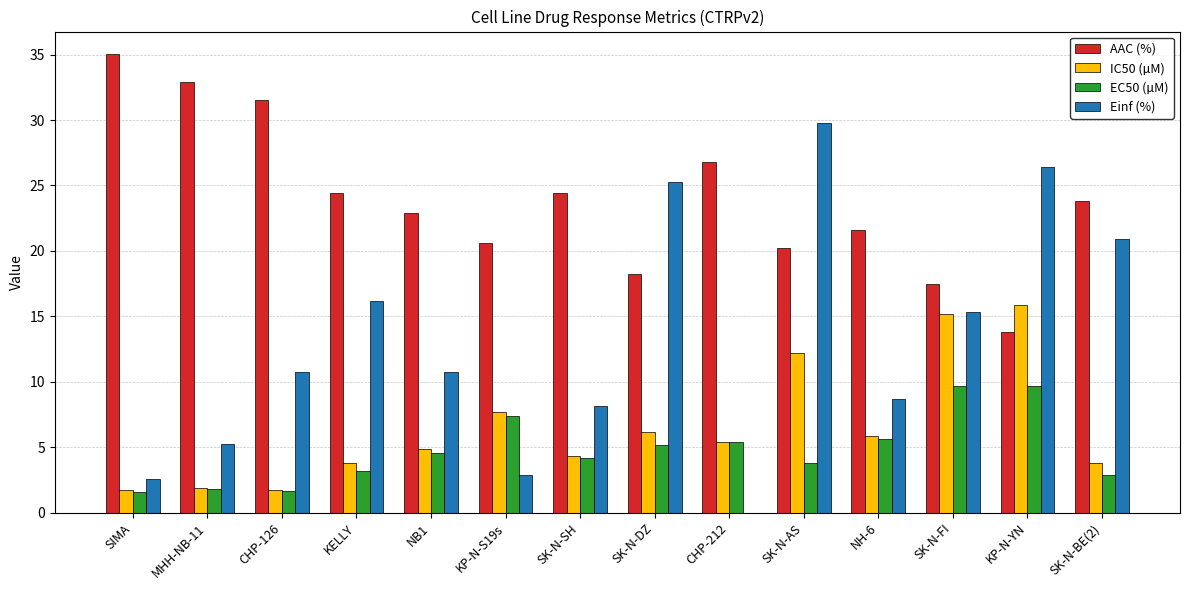

Count the number of data series in this chart.

4